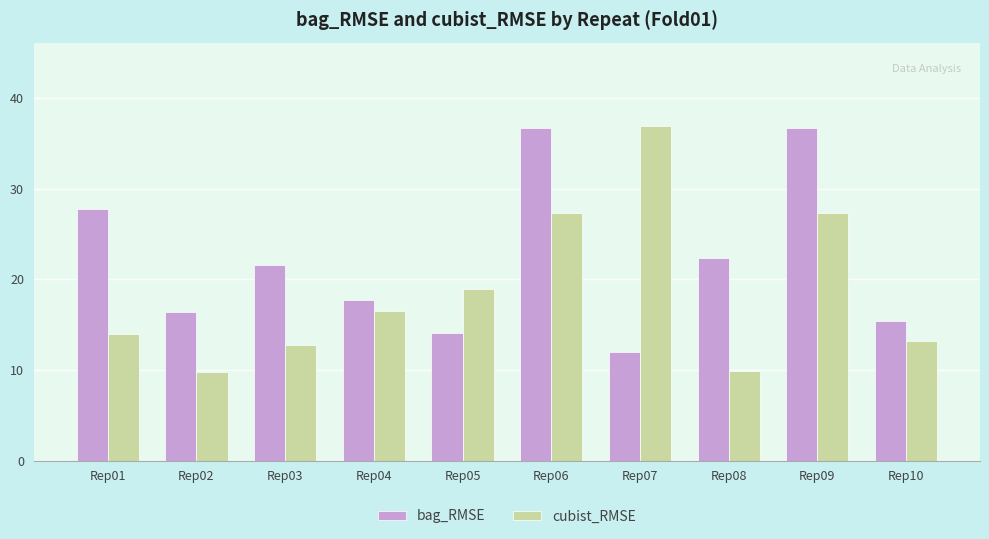

The value of cubist_RMSE at Rep07 is 8.3. True or false?

False